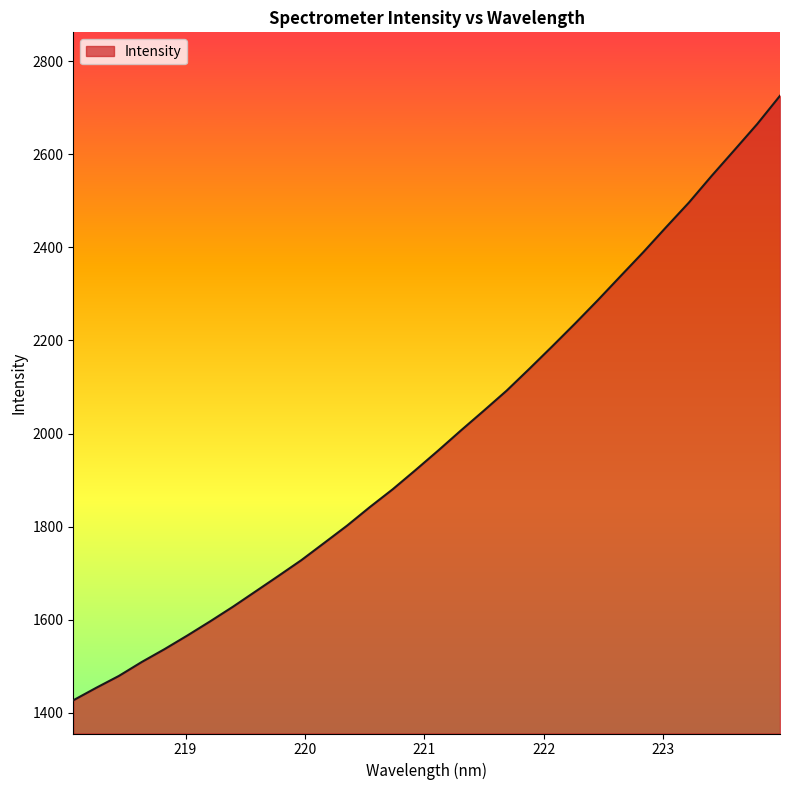

How many lines are shown in the chart?

1